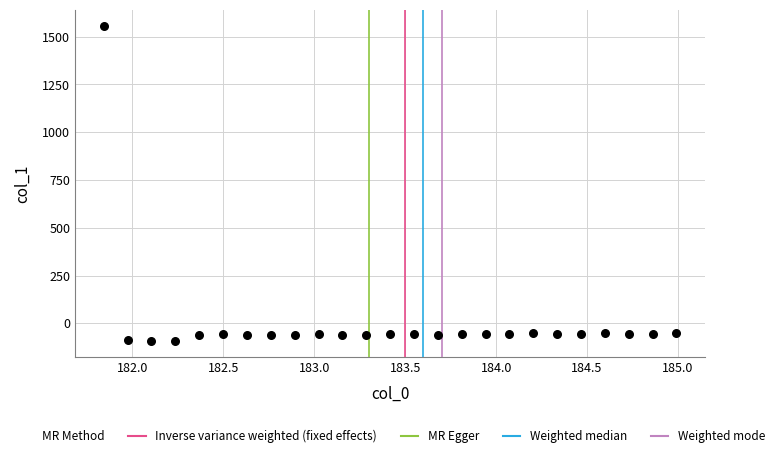

What is the range of X values (max minus min)?

3.1